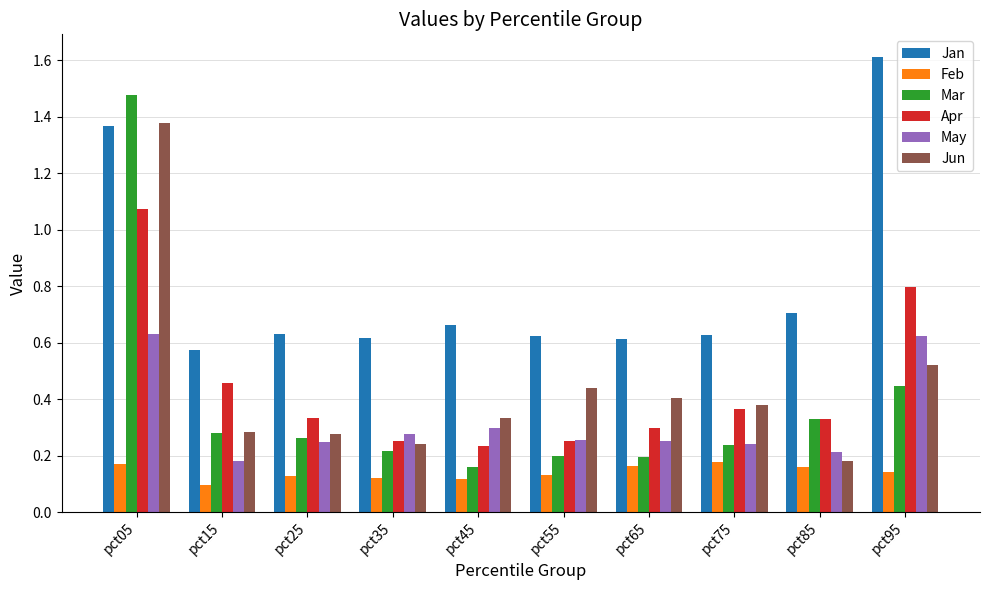

The value of Feb at pct85 is 0.1. True or false?

False